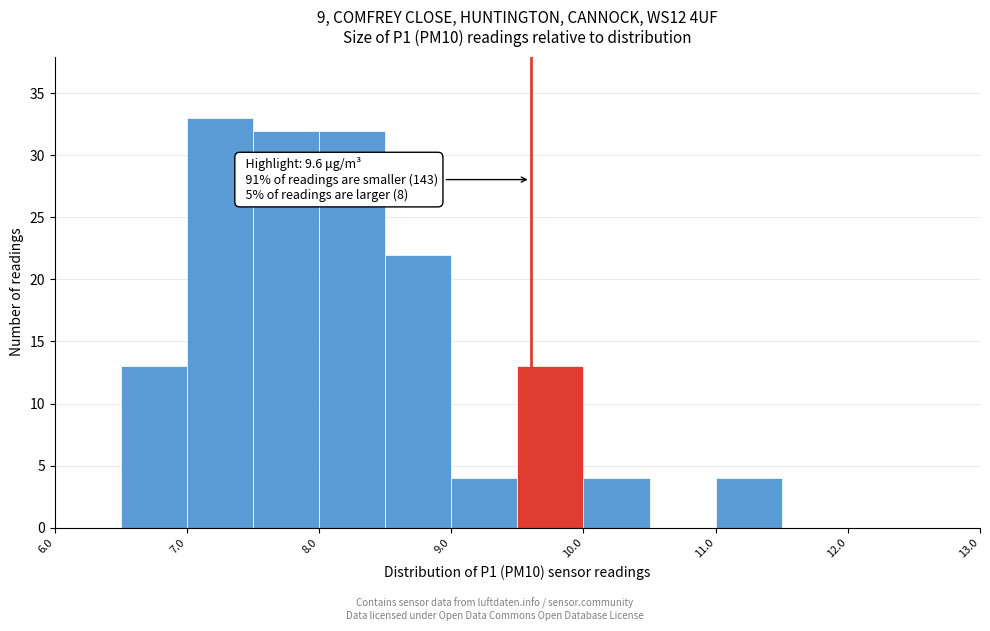

Over which range of the x-axis is the bar tallest?

7.0 to 7.5